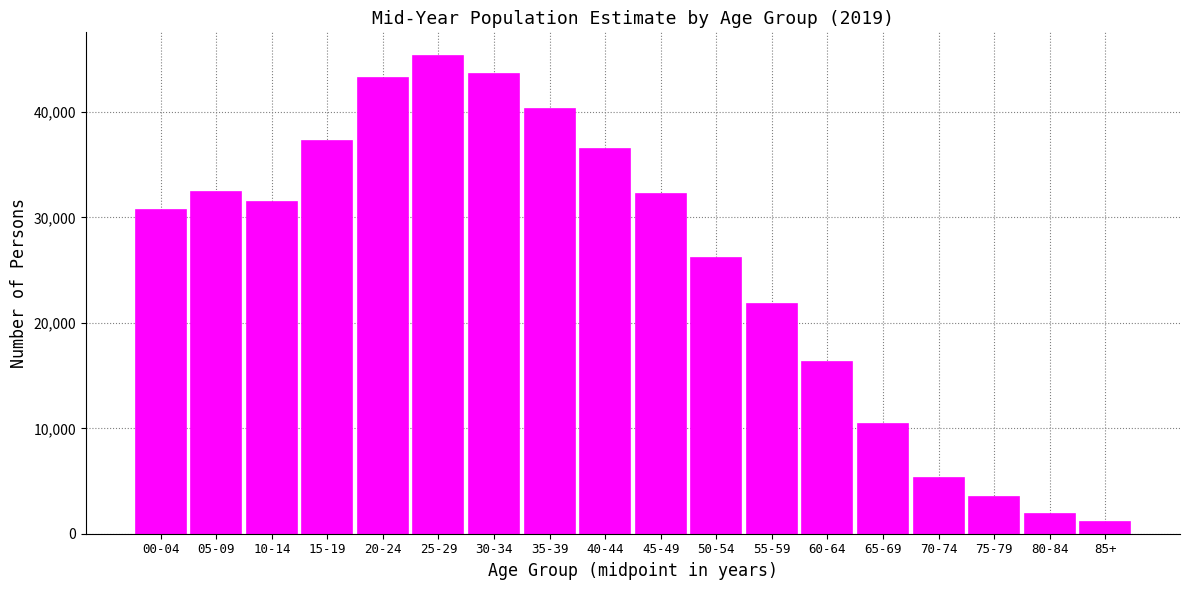

Reading left to right, what are all the values shown in this chart?

30700	32400	31500	37300	43200	45300	43600	40300	36500	32200	26200	21800	16300	10400	5300	3500	1900	1100